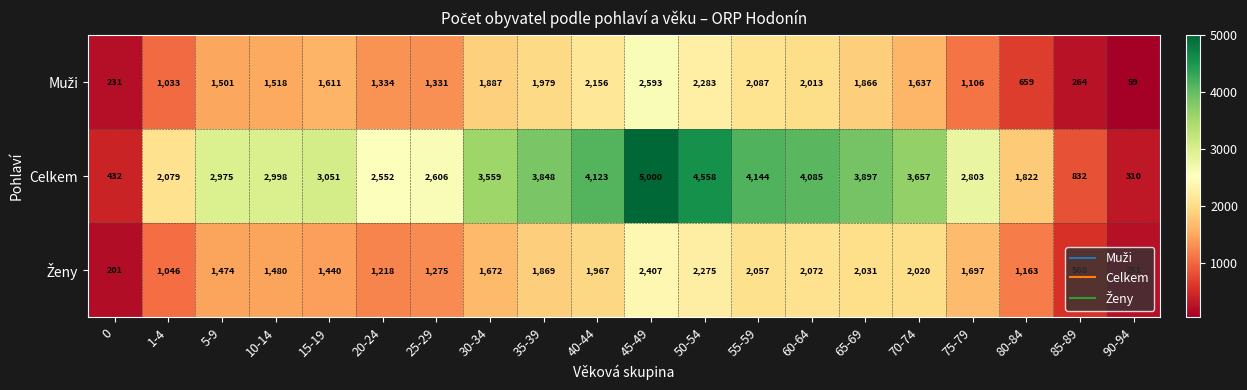

Which series changed the most between 80-84 and 85-89?

Celkem